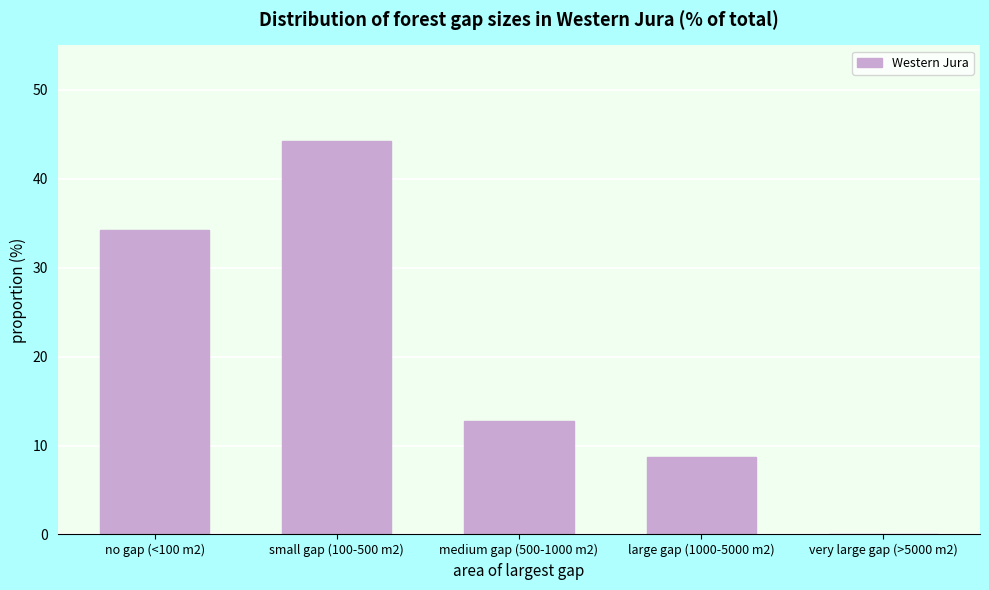

Reading left to right, extract all data points from this chart.

no gap (<100 m2)=34.2	small gap (100-500 m2)=44.2	medium gap (500-1000 m2)=12.8	large gap (1000-5000 m2)=8.7	very large gap (>5000 m2)=0.0